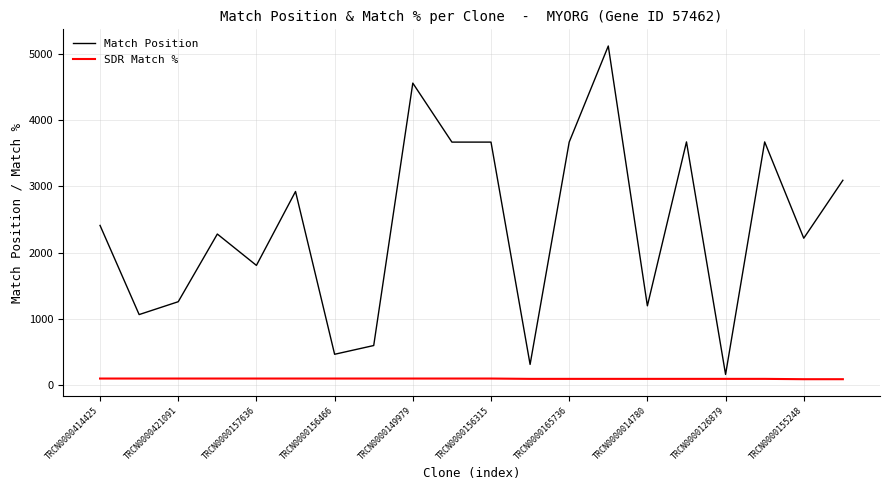

Which series has the widest spread of values?

Match Position